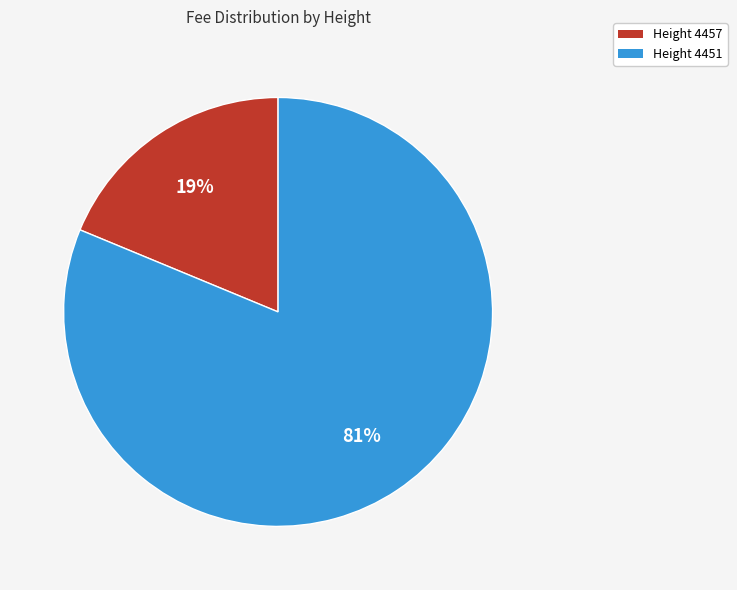

What is the ratio of the value at Height 4451 to the value at Height 4457?

4.3